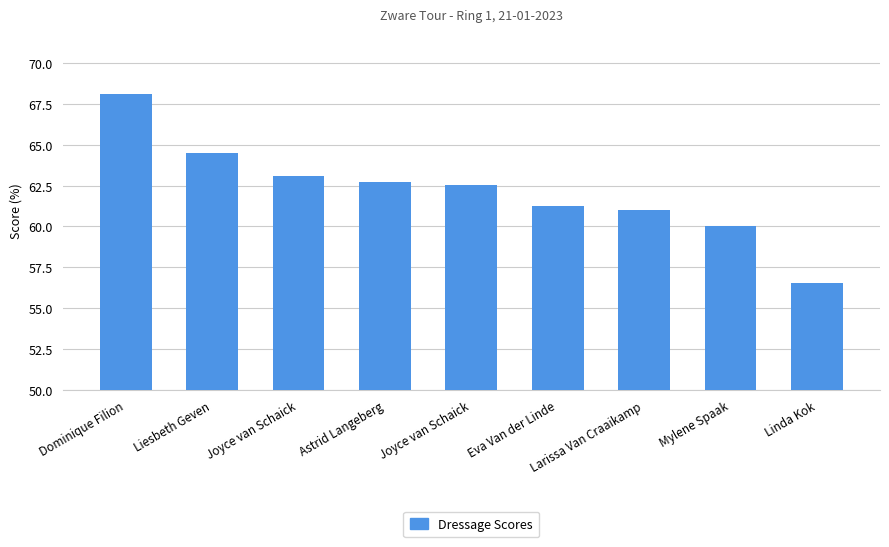

Reading right to left, what are all the values shown in this chart?

Linda Kok=56.6	Mylene Spaak=60.0	Larissa Van Craaikamp=61.0	Eva Van der Linde=61.2	Joyce van Schaick=62.6	Astrid Langeberg=62.7	Joyce van Schaick=63.1	Liesbeth Geven=64.5	Dominique Filion=68.1